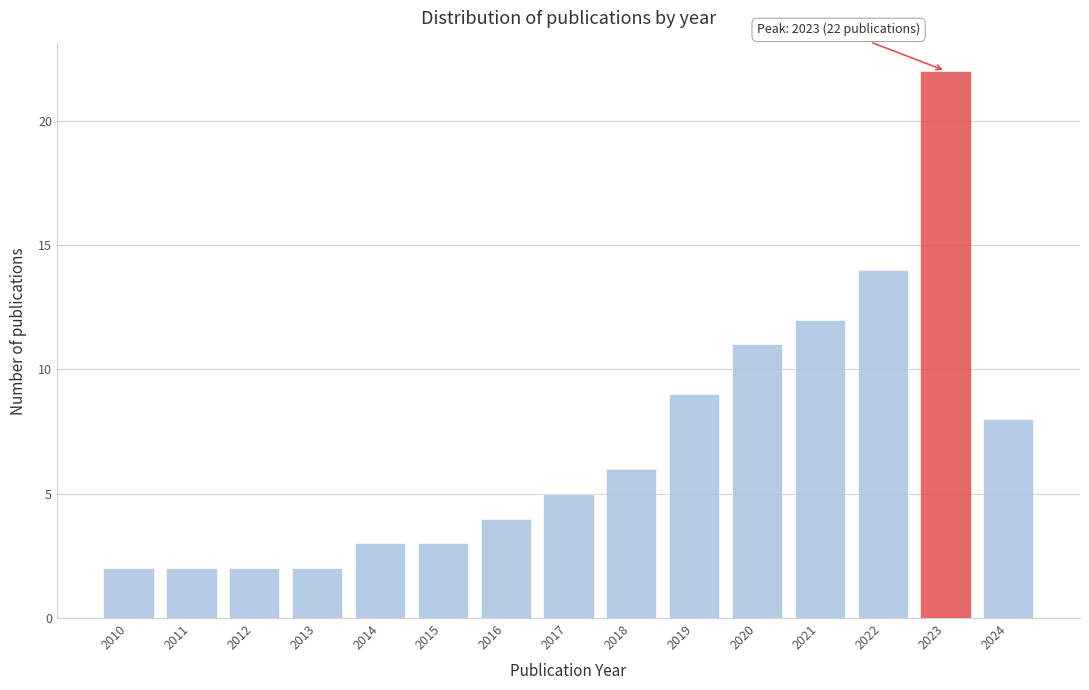

Reading left to right, transcribe all the data shown in this chart.

2	2	2	2	3	3	4	5	6	9	11	12	14	22	8